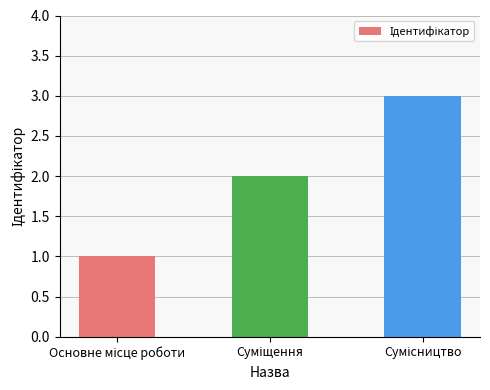

What is the greatest value displayed?

3